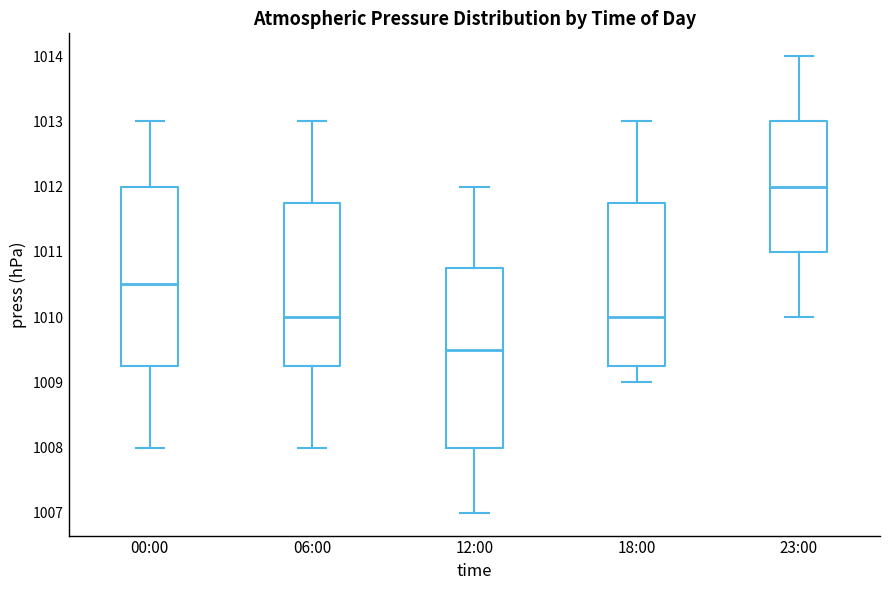

Where is the lower edge of the box for 00:00 on the y-axis? The values are not printed on the chart, so give them approximately, as read against the axis.

1009.3